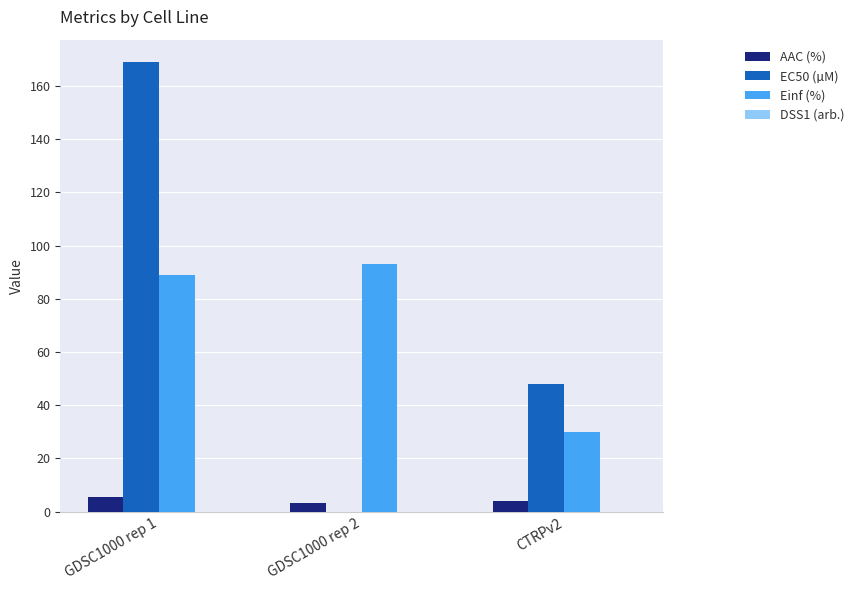

Between GDSC1000 rep 2 and CTRPv2, which series saw the biggest shift?

Einf (%)